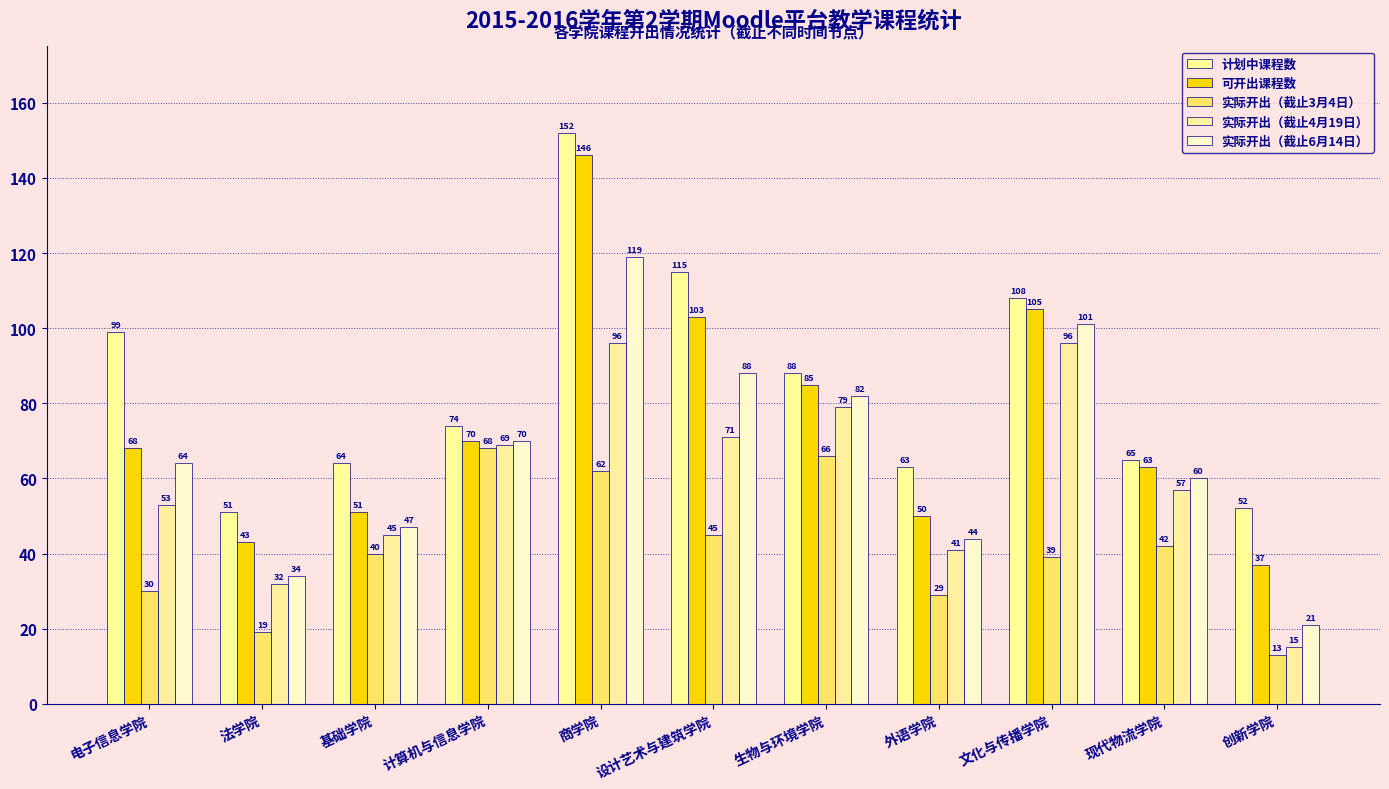

What is the value of the 实际开出（截止3月4日） bar at the 10th from the left?

42